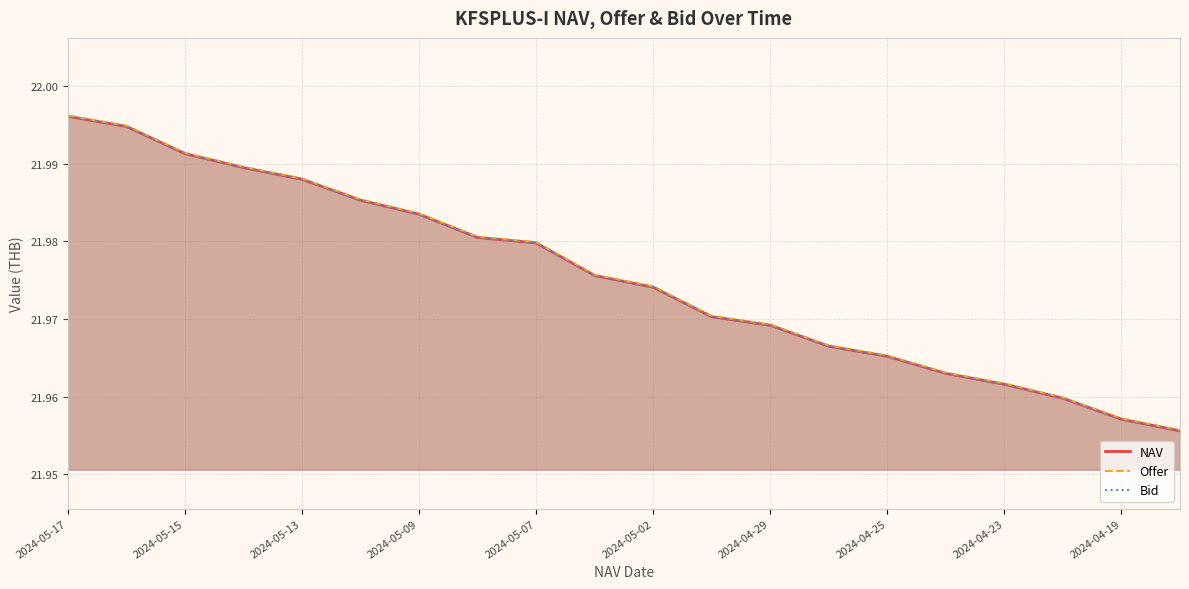

The Bid series shows 22.0 at 2024-05-13. True or false?

True